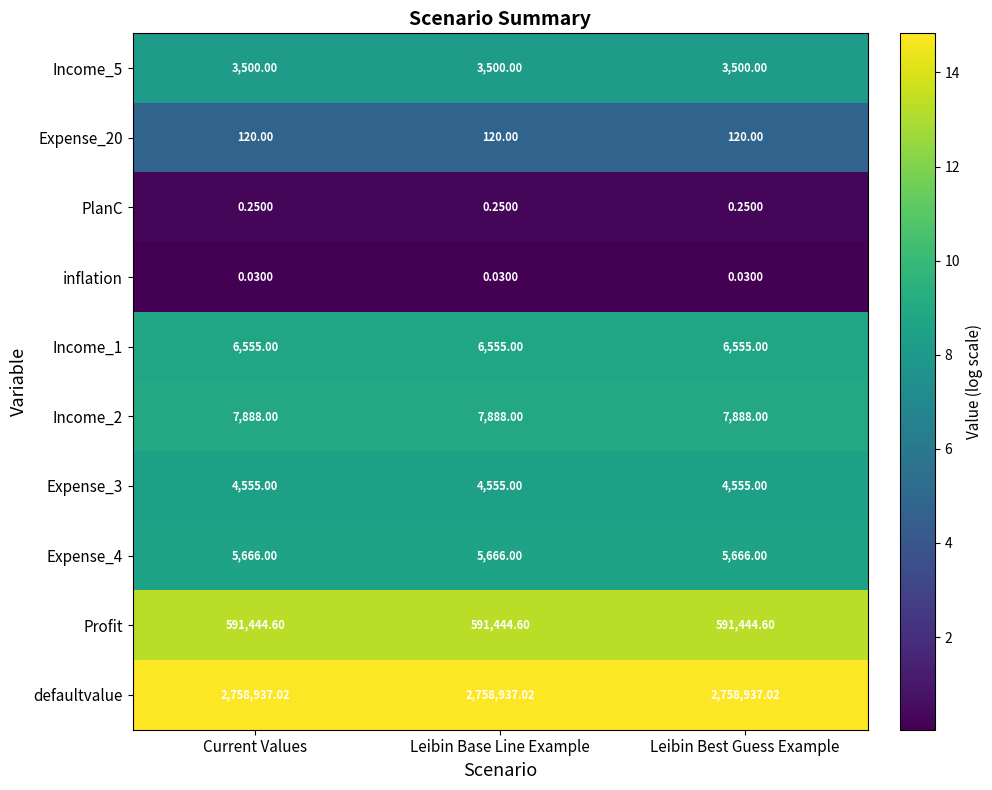

Reading right to left, what are all the values shown in this chart?

Income_5: Leibin Best Guess Example=3500.0	Leibin Base Line Example=3500.0	Current Values=3500.0
Expense_20: Leibin Best Guess Example=120.0	Leibin Base Line Example=120.0	Current Values=120.0
PlanC: Leibin Best Guess Example=0.2	Leibin Base Line Example=0.2	Current Values=0.2
inflation: Leibin Best Guess Example=0.0	Leibin Base Line Example=0.0	Current Values=0.0
Income_1: Leibin Best Guess Example=6555.0	Leibin Base Line Example=6555.0	Current Values=6555.0
Income_2: Leibin Best Guess Example=7888.0	Leibin Base Line Example=7888.0	Current Values=7888.0
Expense_3: Leibin Best Guess Example=4555.0	Leibin Base Line Example=4555.0	Current Values=4555.0
Expense_4: Leibin Best Guess Example=5666.0	Leibin Base Line Example=5666.0	Current Values=5666.0
Profit: Leibin Best Guess Example=591444.6	Leibin Base Line Example=591444.6	Current Values=591444.6
defaultvalue: Leibin Best Guess Example=2758937.0	Leibin Base Line Example=2758937.0	Current Values=2758937.0